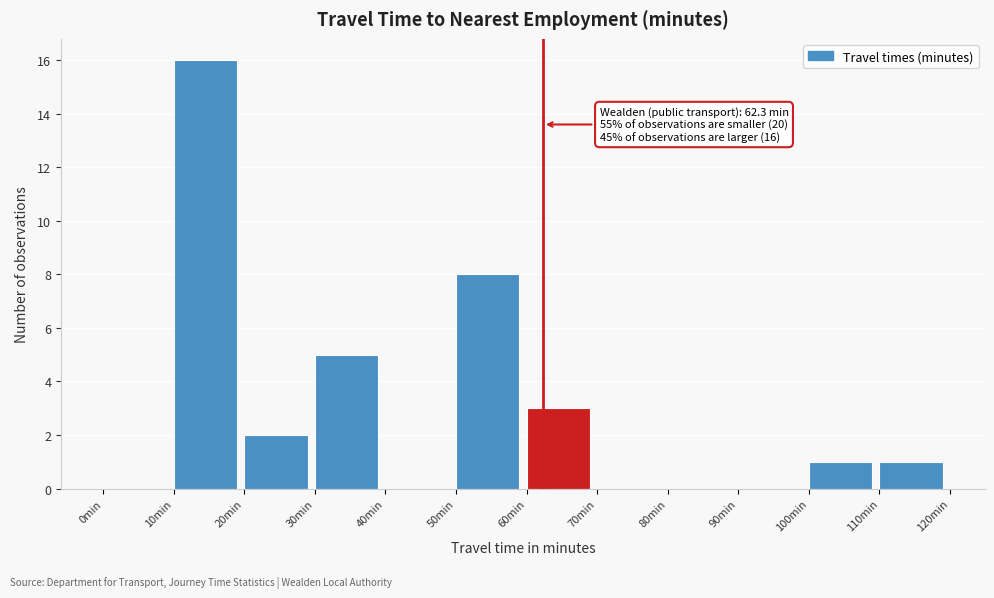

Over which range of the x-axis is the bar tallest?

10 to 20